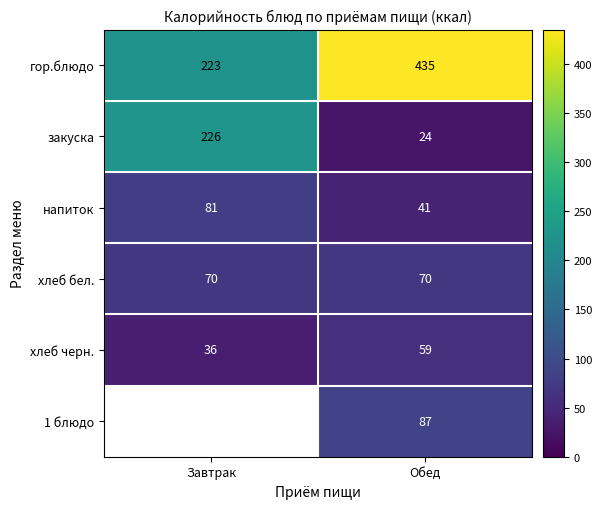

Which has a higher value, Завтрак or Обед?

Обед